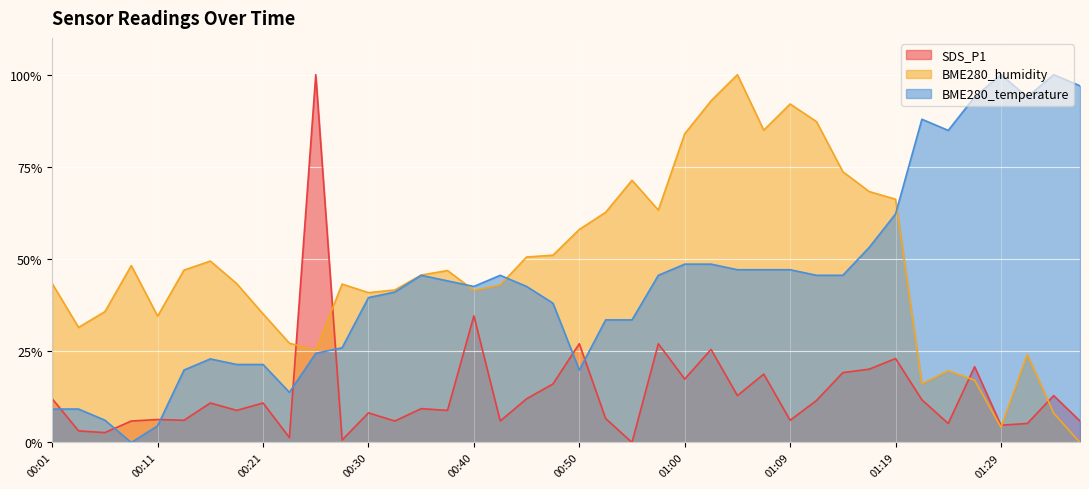

Which series ends up on top after the final intersection of BME280_temperature and BME280_humidity?

BME280_temperature